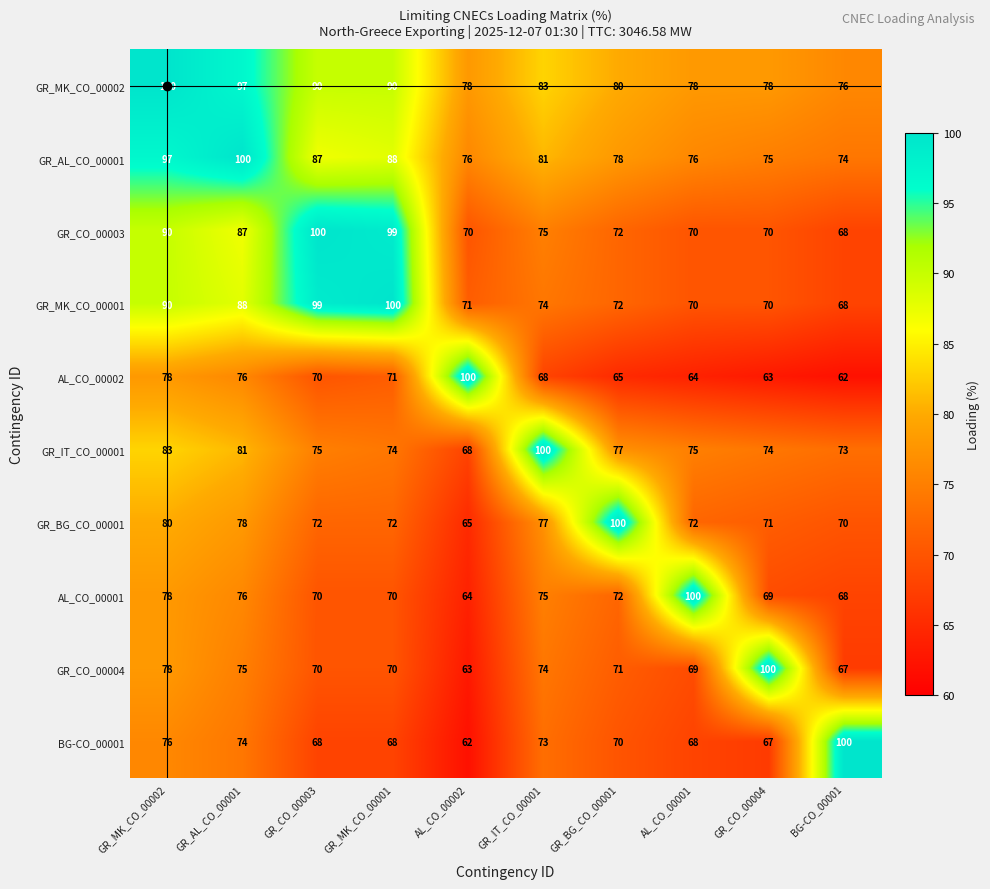

What is the greatest value displayed?

100